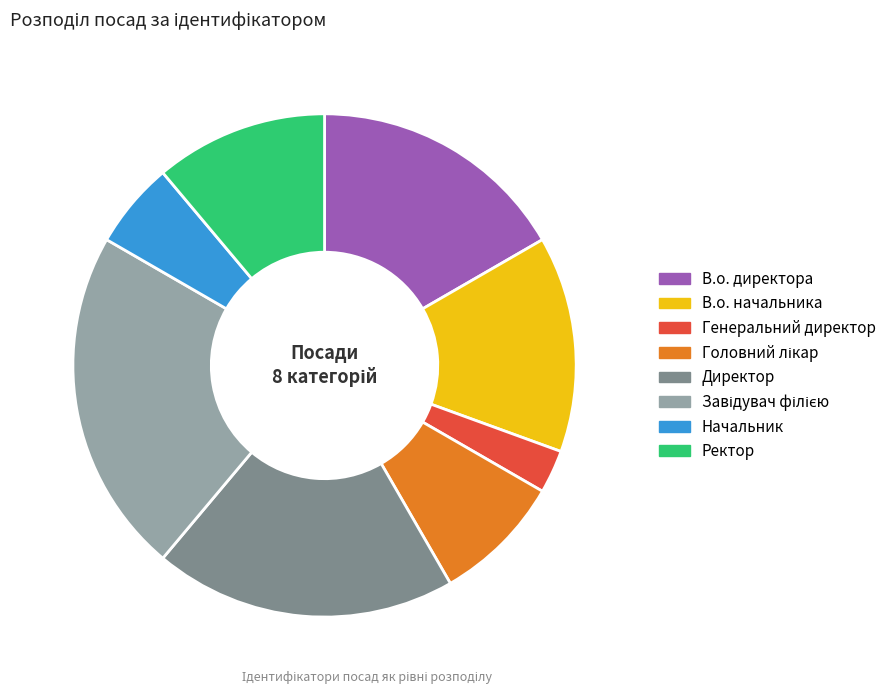

Approximately how many times larger is the value at Генеральний директор compared to В.о. начальника?

0.2